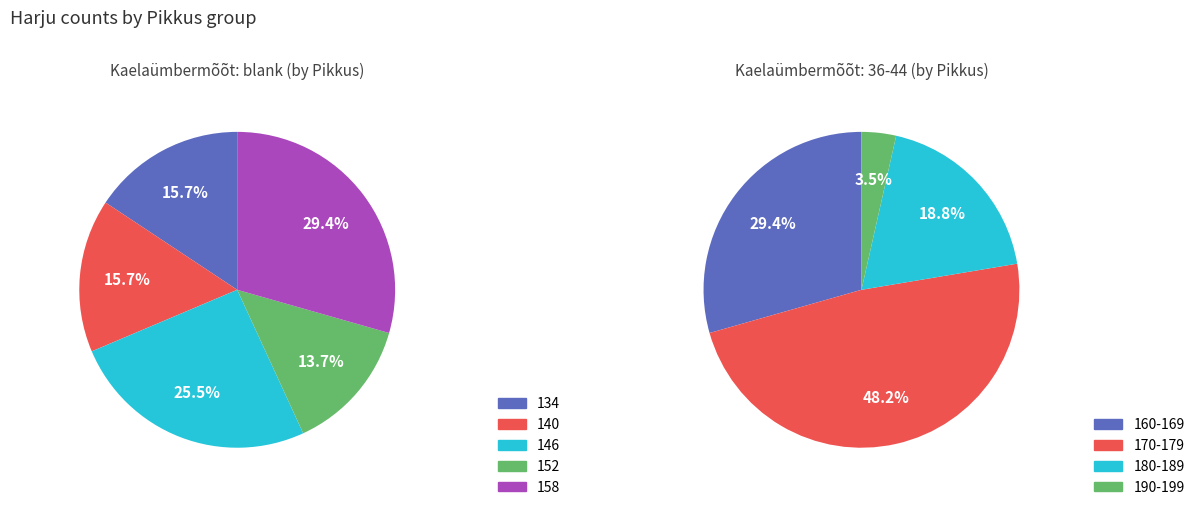

Is there any slice that represents more than half of the pie?

No